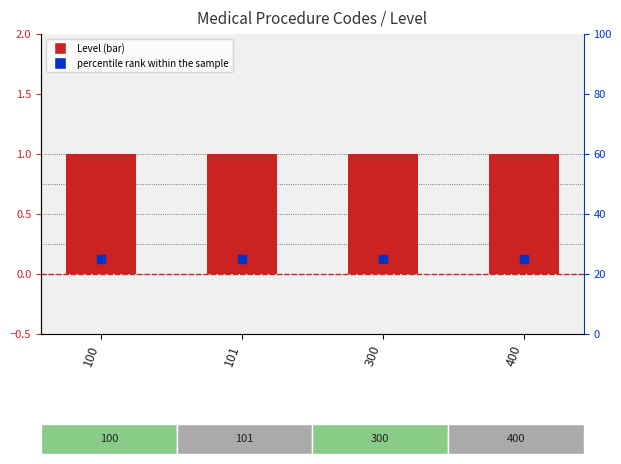

At how many categories does at least one series exceed 14?

4